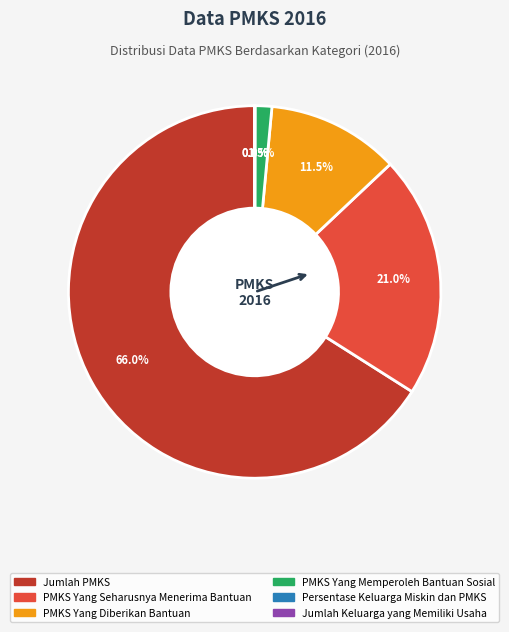

To the nearest percent, what is the average slice percentage?

17%